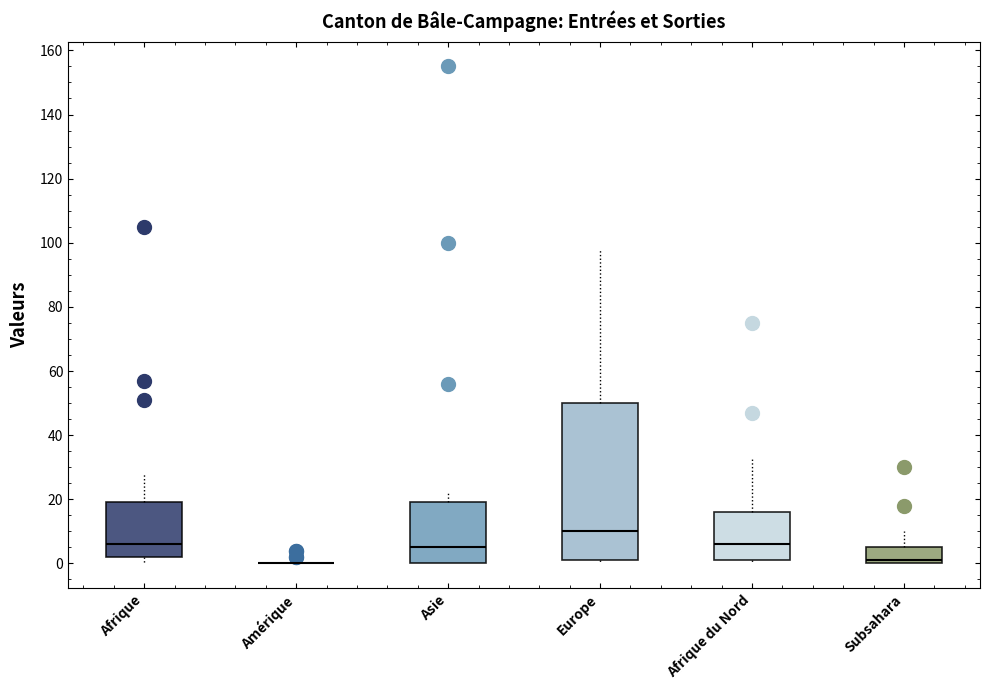

Reading left to right, read every box against the y-axis: the position of its median line, the range the box covers, and the ends of its whiskers. The values are not printed on the chart, so give them approximately, as read against the axis.

Afrique: median 6, box 2 to 20, whiskers 0 to 28
Amérique: box collapsed to a line at 0, whiskers 0 to 0
Asie: median 6, box 0 to 20, whiskers 0 to 22
Europe: median 10, box 2 to 50, whiskers 0 to 98
Afrique du Nord: median 6, box 2 to 16, whiskers 0 to 34
Subsahara: median 2, box 0 to 6, whiskers 0 to 10